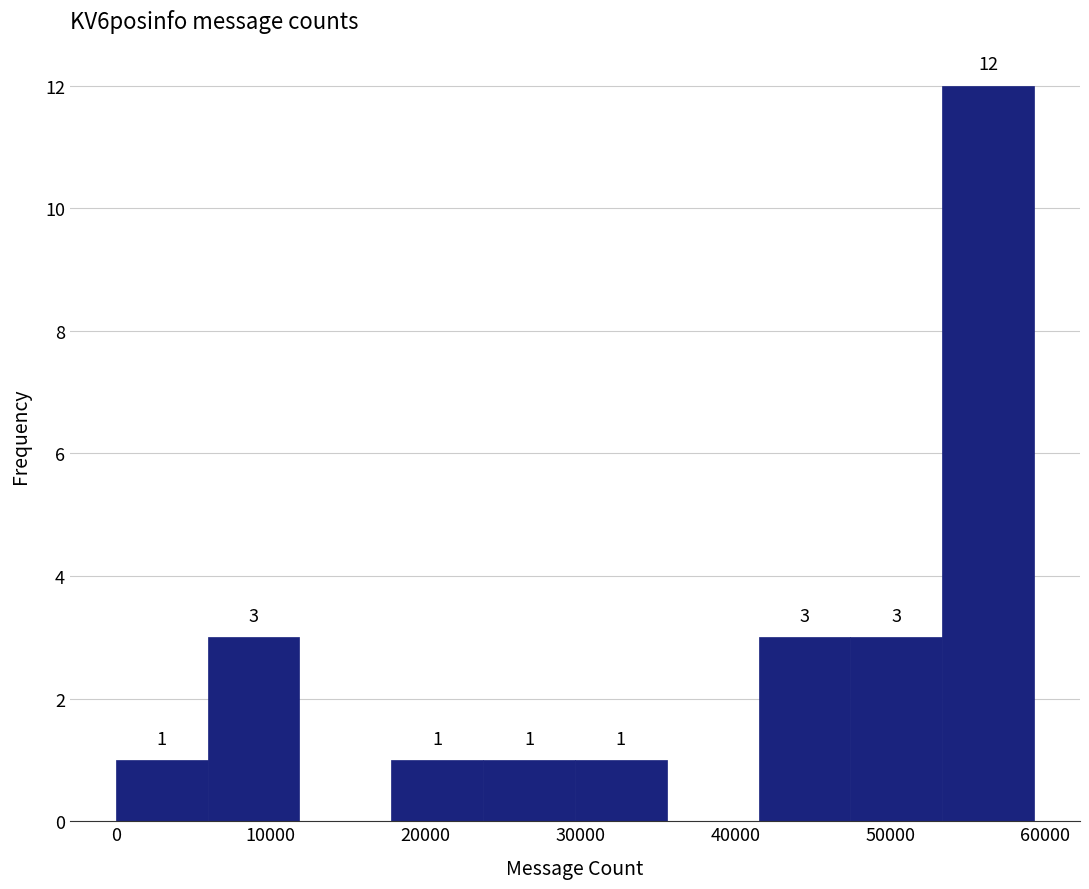

Over which range of the x-axis is the bar tallest?

53000 to 59000